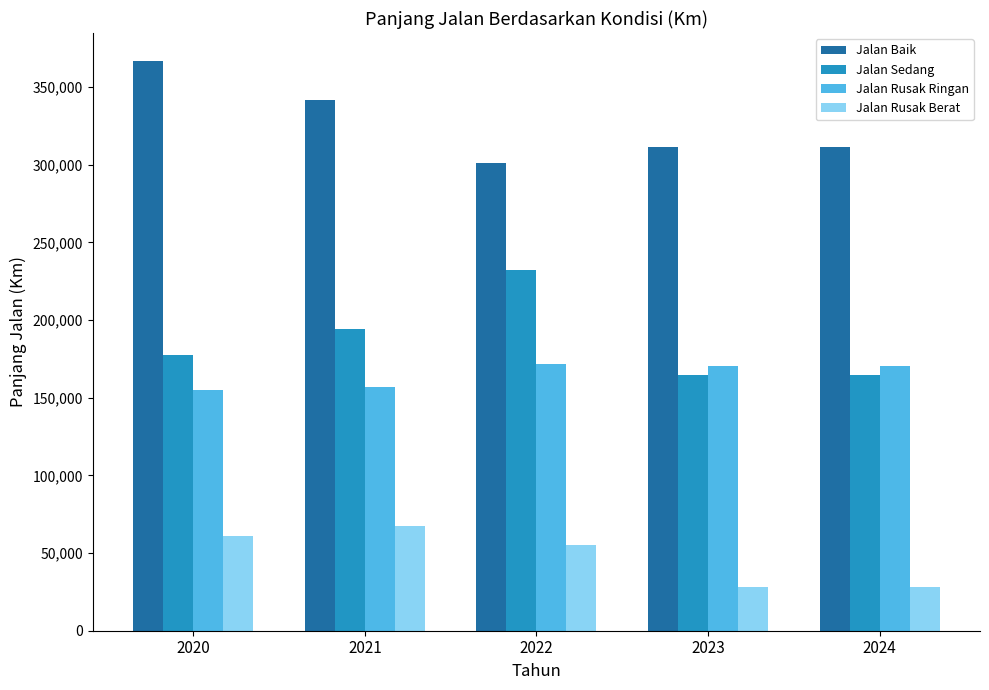

Count the number of data series in this chart.

4